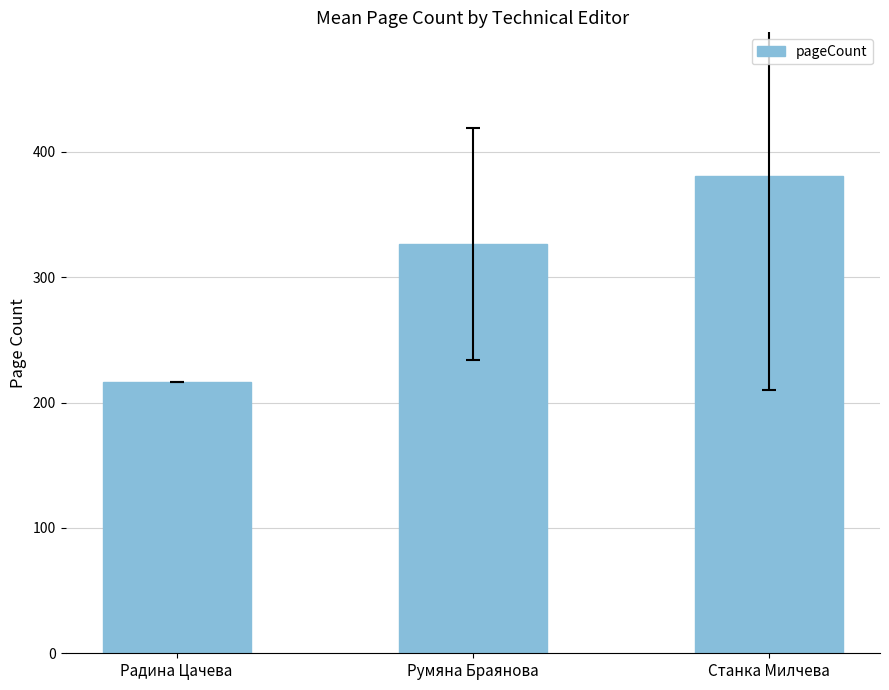

Which category has the highest value across all series?

Станка Милчева